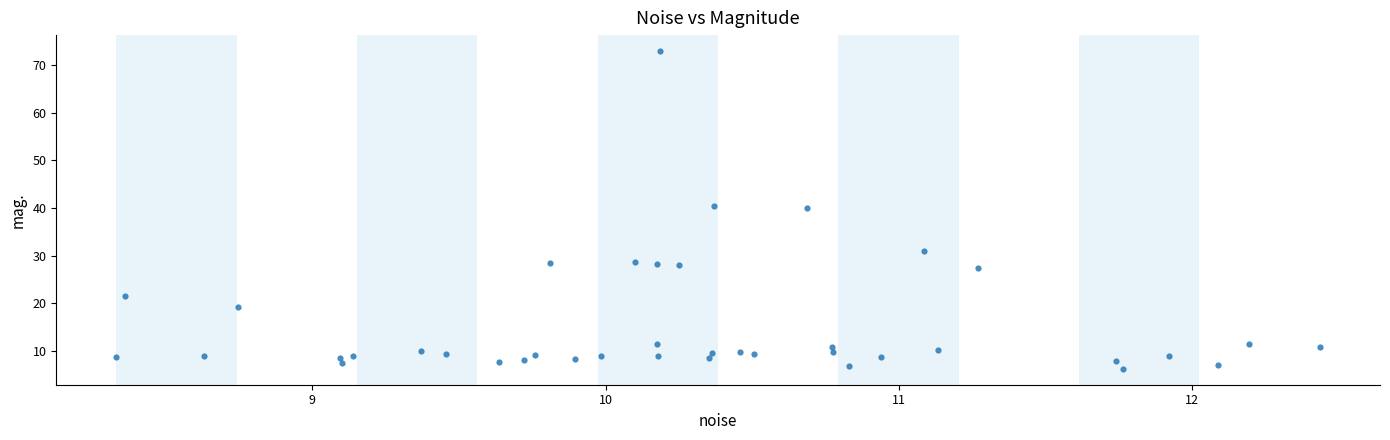

What is the range of Y values (max minus min)?

66.8